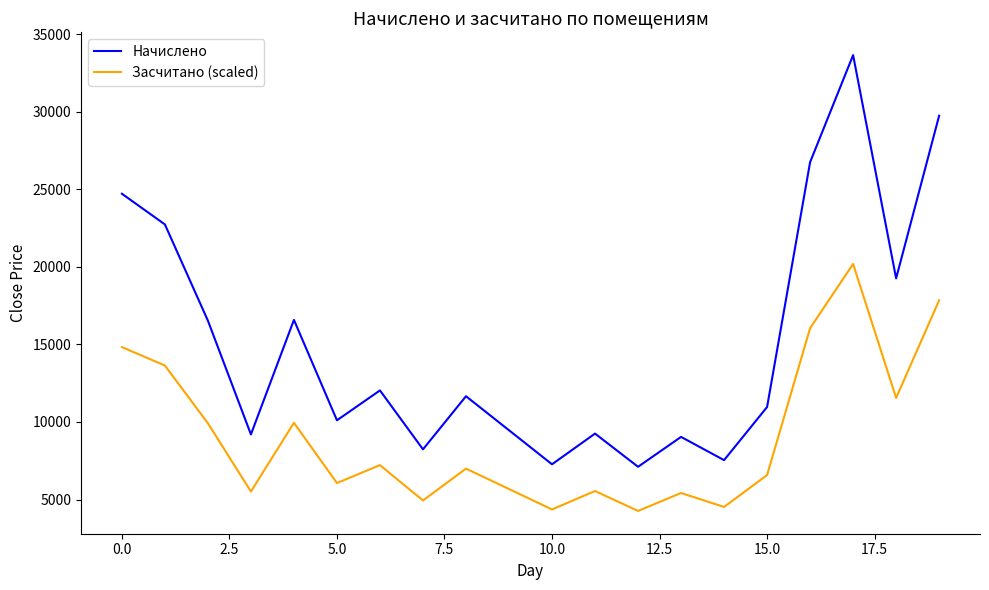

List the series in order of their peak value, highest first.

Начислено, Засчитано (scaled)